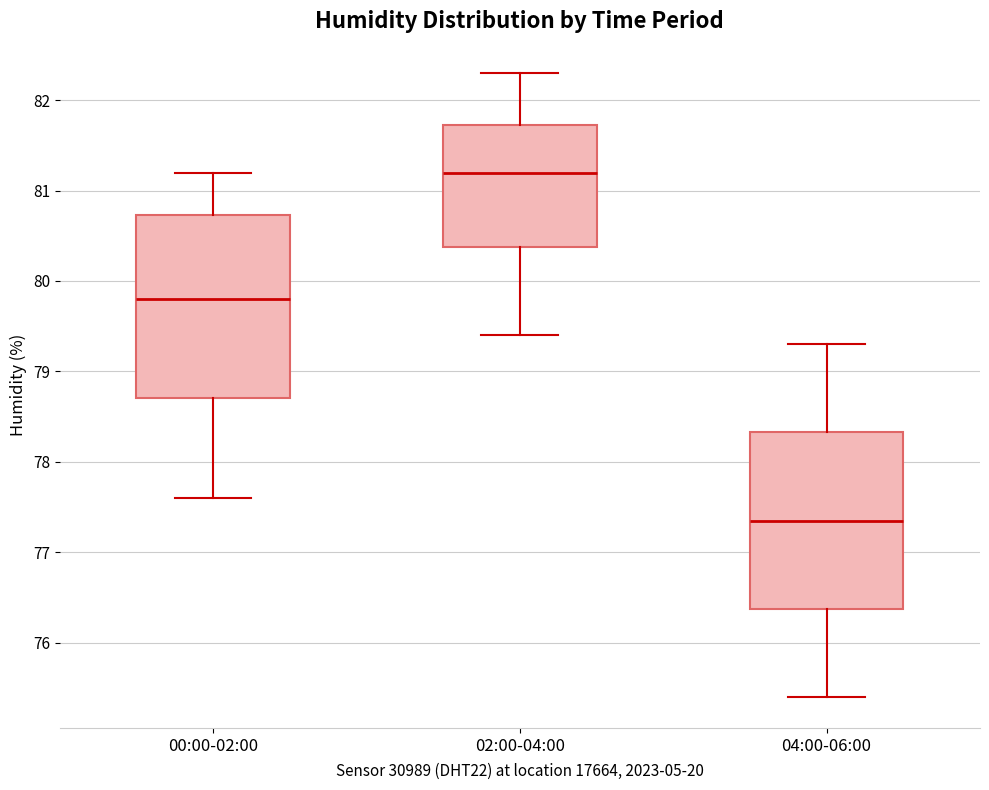

Where does the upper whisker of the box for 00:00-02:00 end on the y-axis? The values are not printed on the chart, so give them approximately, as read against the axis.

81.2